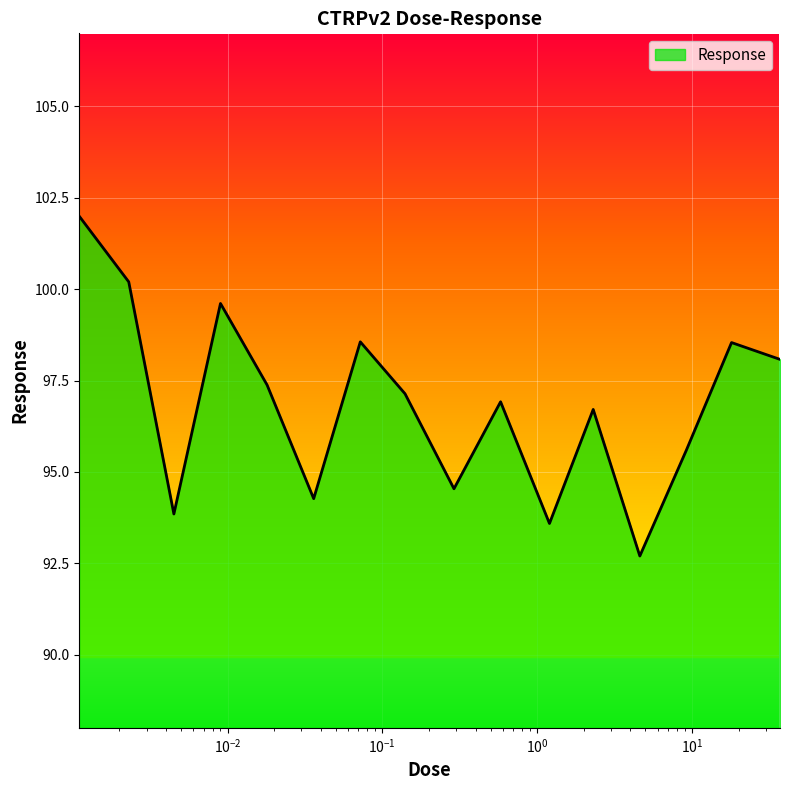

What is the smallest value displayed?

92.7